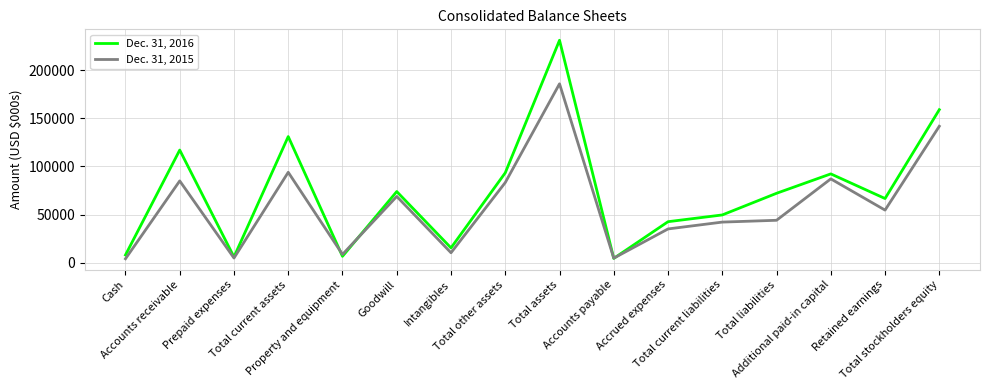

Read the Dec. 31, 2016 value at Goodwill, to the nearest 50.

73900